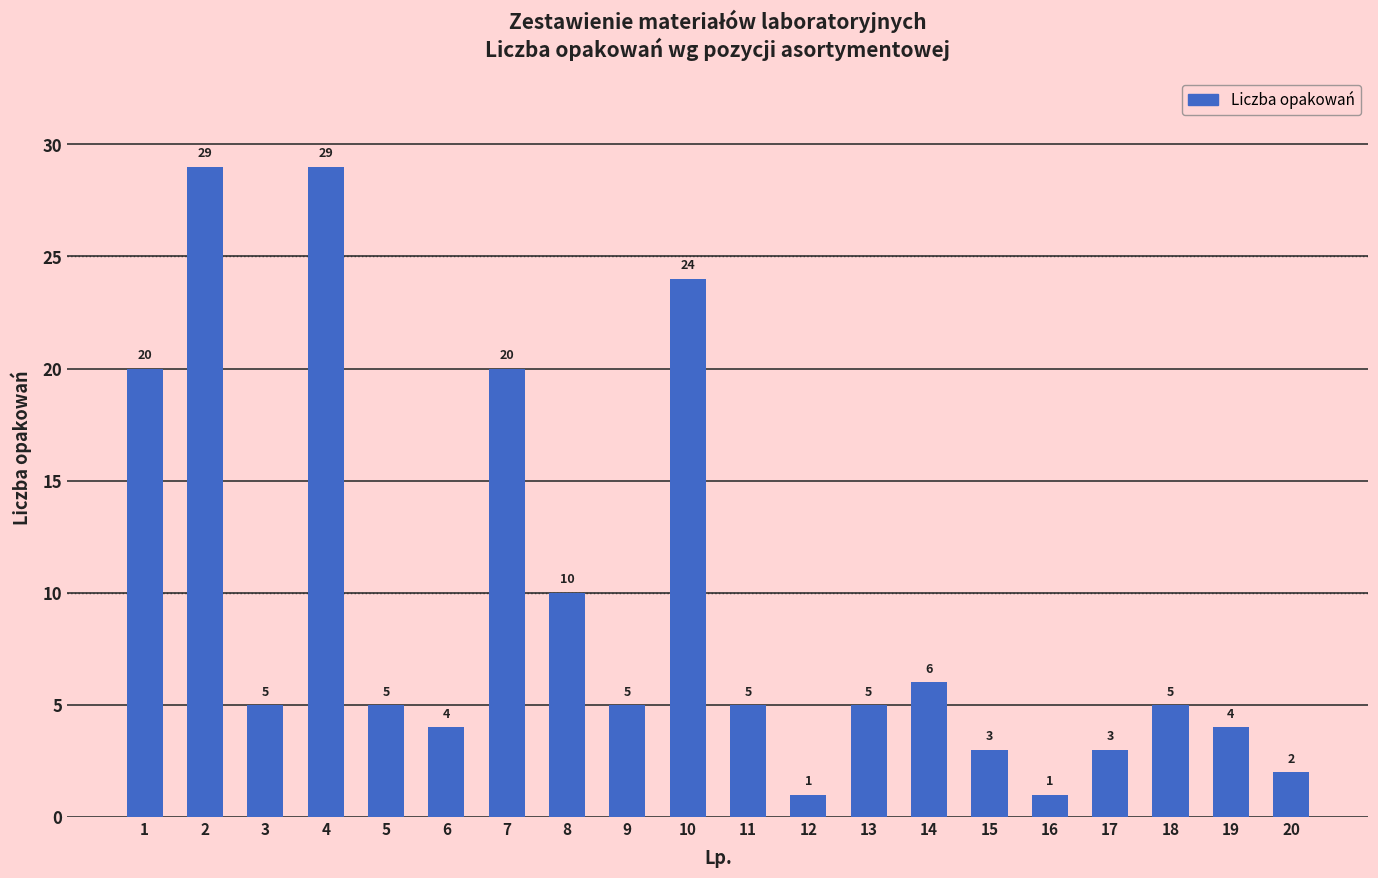

The value at 2 is 48. True or false?

False